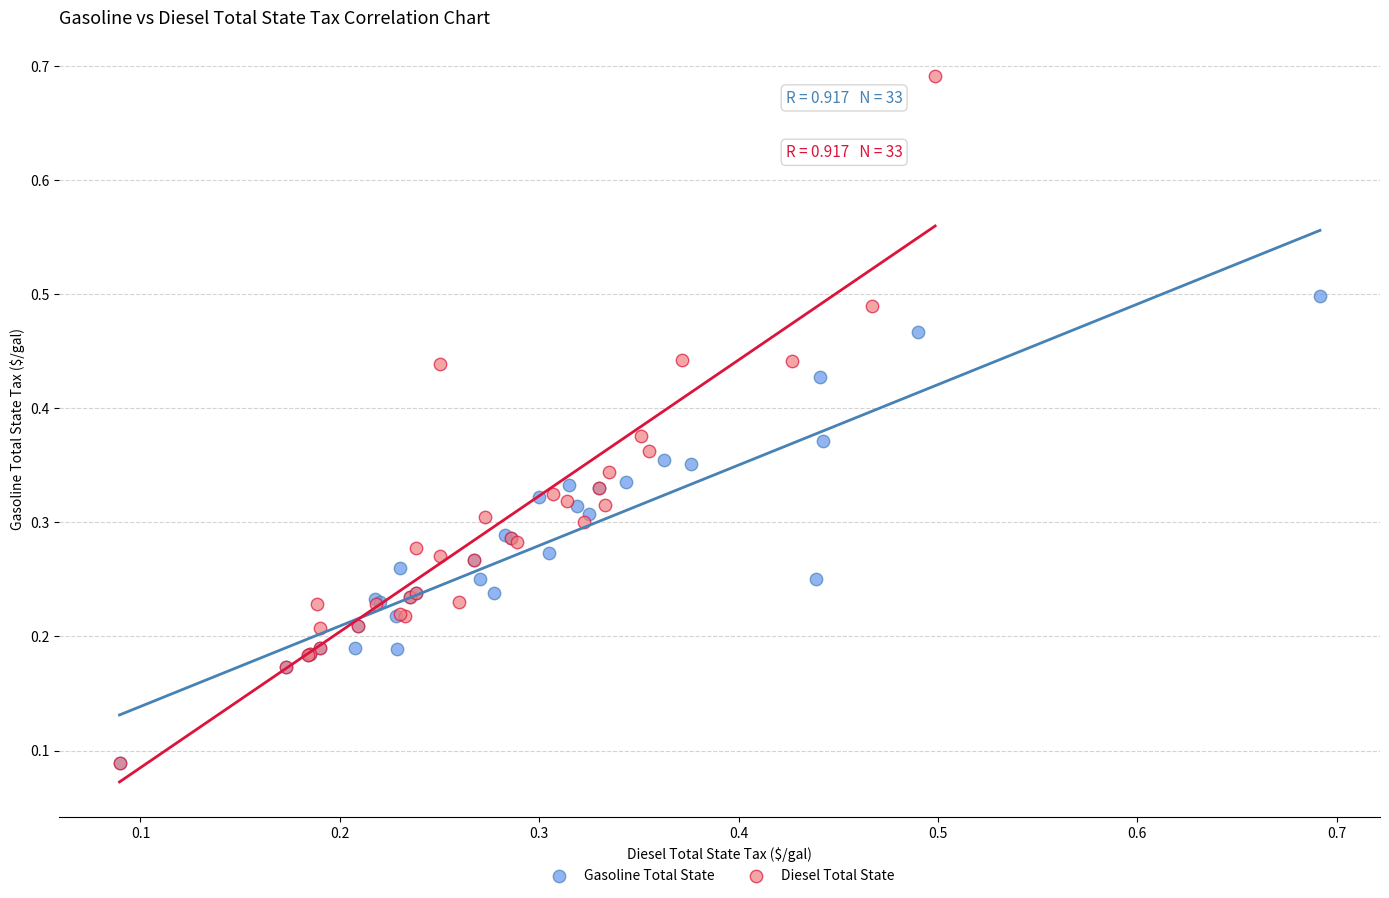

Which series reaches the maximum Y coordinate?

Diesel Total State